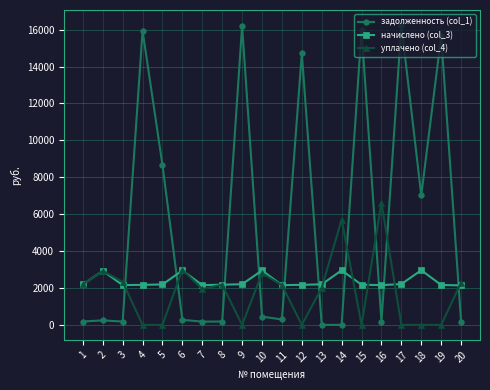

How many data points does each series have?

20